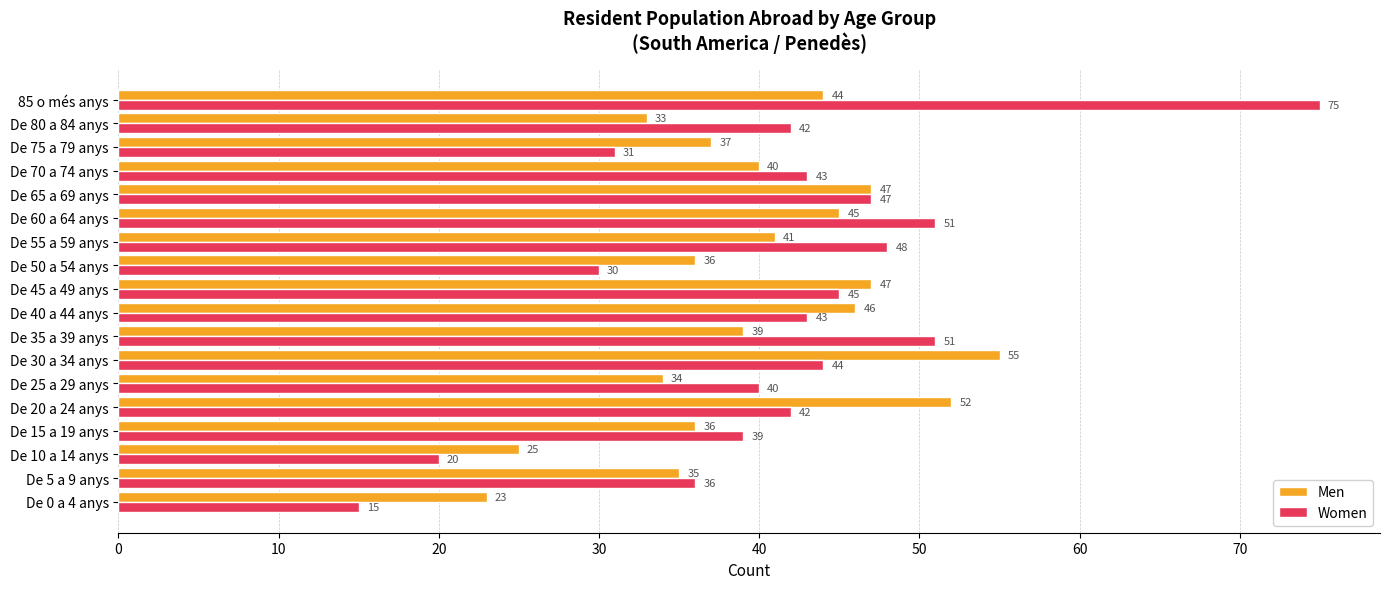

How many series are shown in this chart?

2